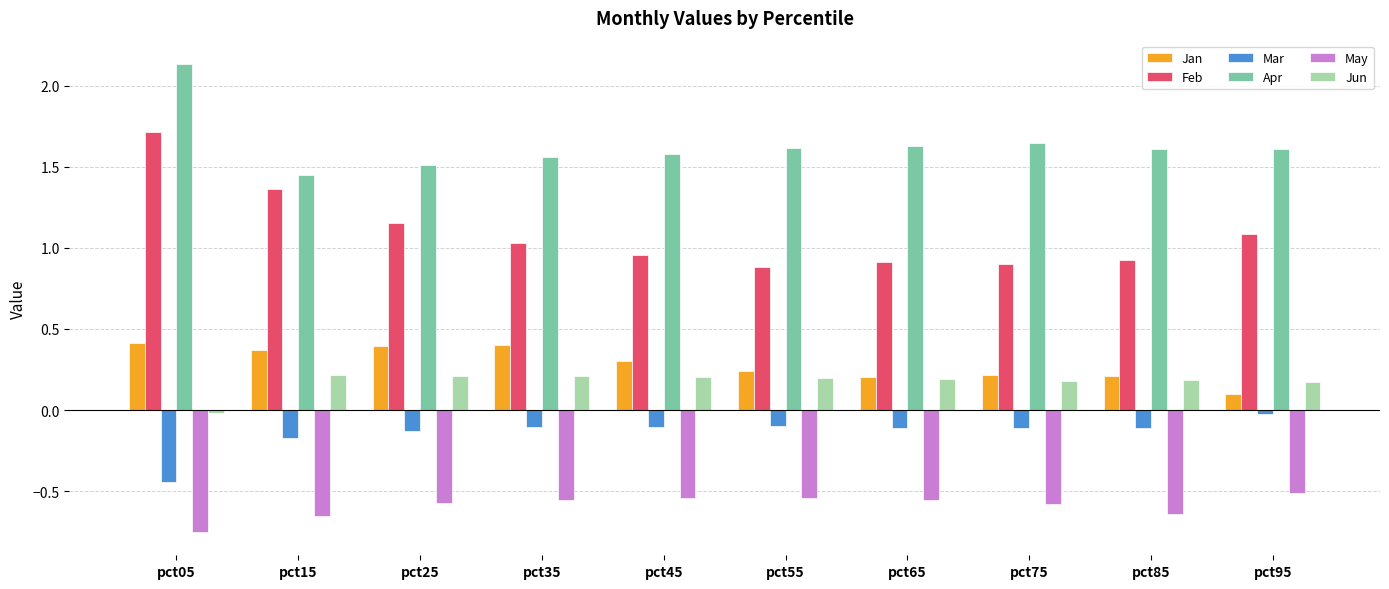

What value does the Feb series have at pct65?

0.9